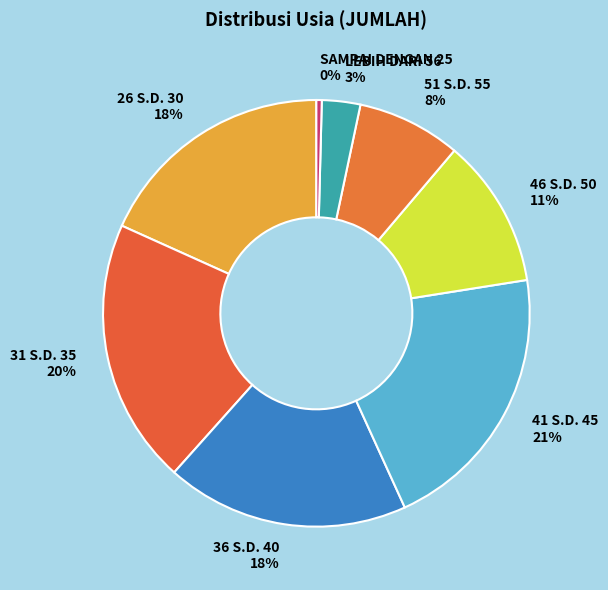

Approximately how many times larger is the value at 26 S.D. 30 18% compared to 46 S.D. 50 11%?

1.6